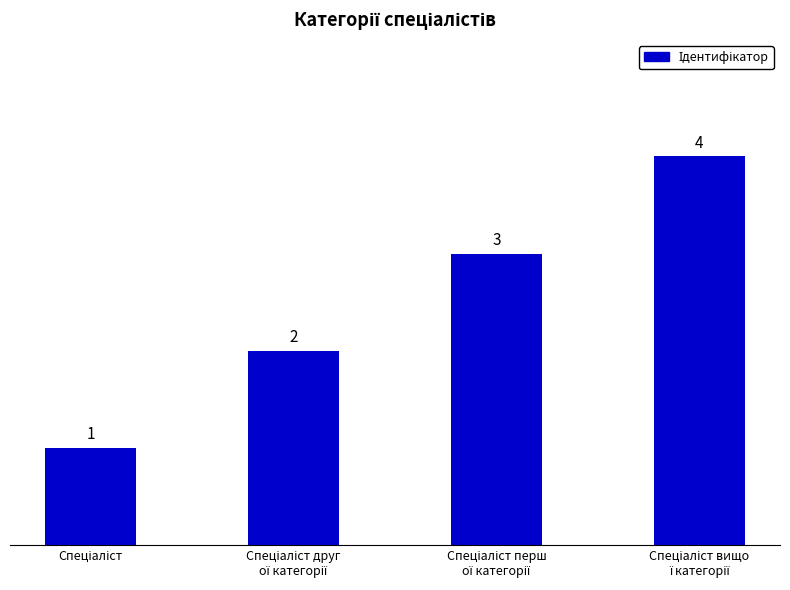

What is the difference between the maximum and minimum values?

3